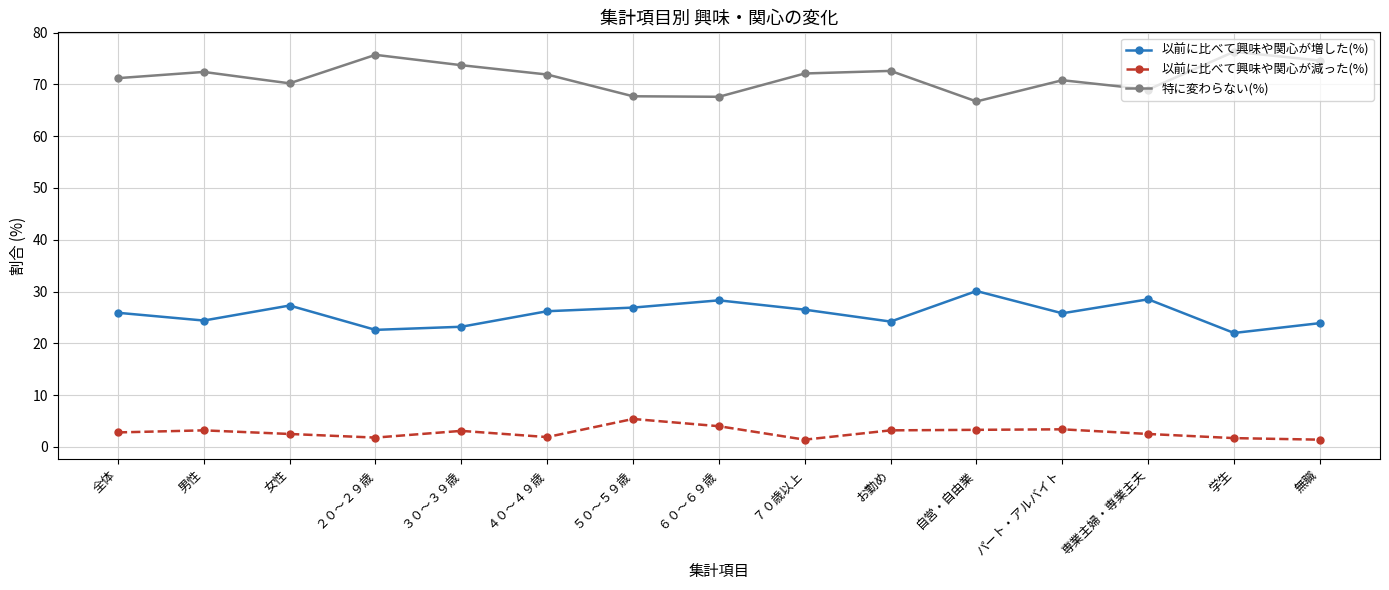

What is the sum of the 以前に比べて興味や関心が増した(%) values at 女性 and 学生?

49.3